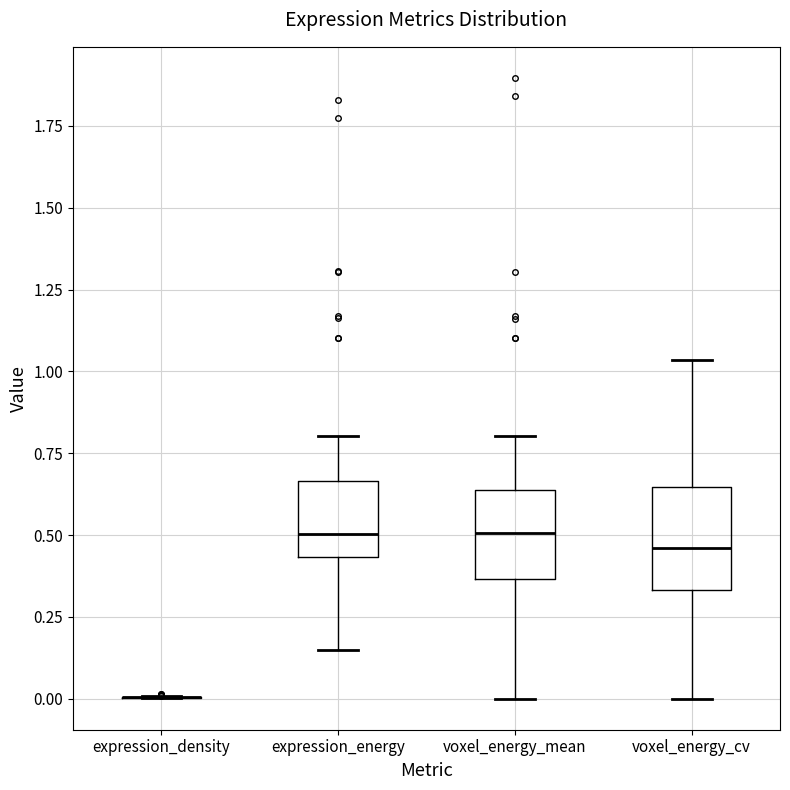

Reading left to right, read every box against the y-axis: the position of its median line, the range the box covers, and the ends of its whiskers. The values are not printed on the chart, so give them approximately, as read against the axis.

expression_density: box collapsed to a line at 0.00, whiskers 0.00 to 0.00
expression_energy: median 0.50, box 0.45 to 0.65, whiskers 0.15 to 0.80
voxel_energy_mean: median 0.50, box 0.35 to 0.65, whiskers 0.00 to 0.80
voxel_energy_cv: median 0.45, box 0.35 to 0.65, whiskers 0.00 to 1.05